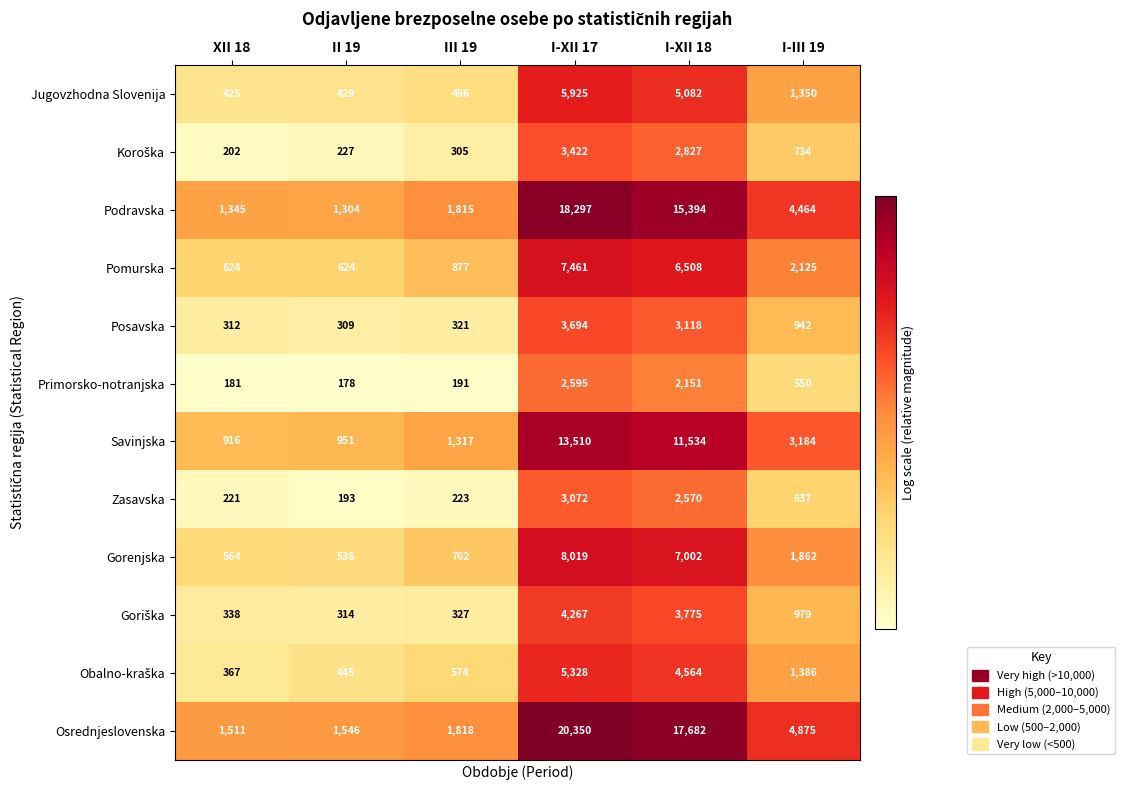

What is the average value of the Savinjska series?

5235